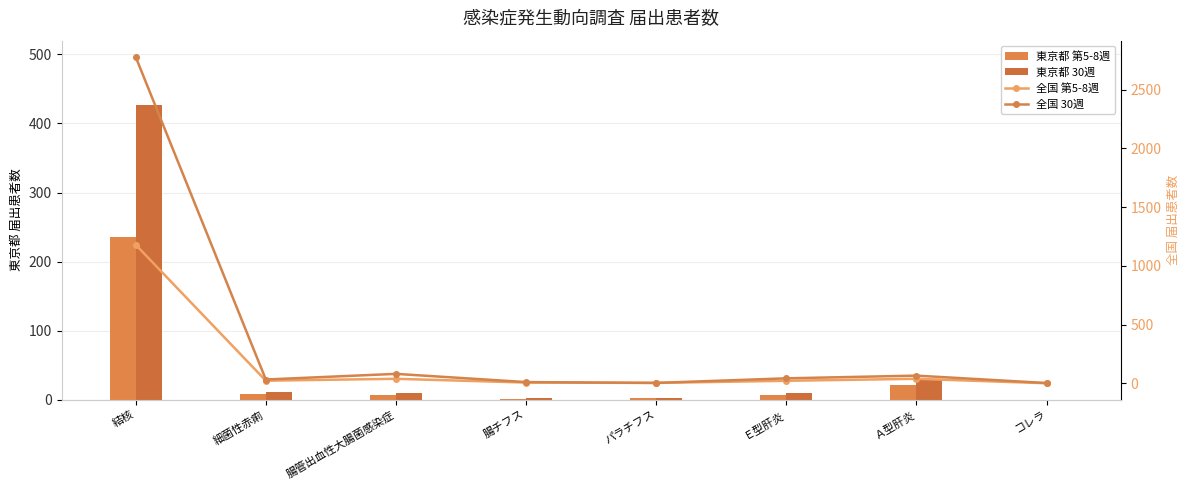

The 全国 第5-8週 series shows 723 at コレラ. True or false?

False